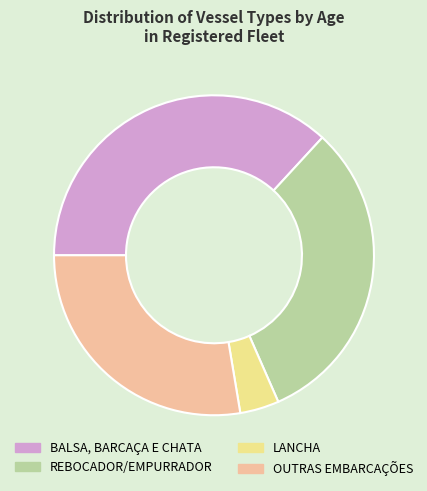

Which category has the biggest portion of the pie?

BALSA, BARCAÇA E CHATA